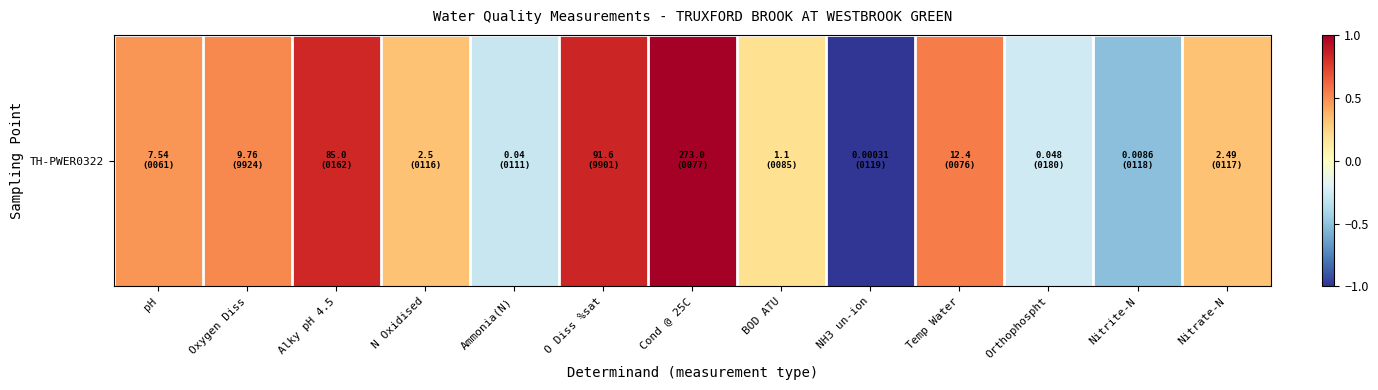

What is the approximate value at pH?

0.5